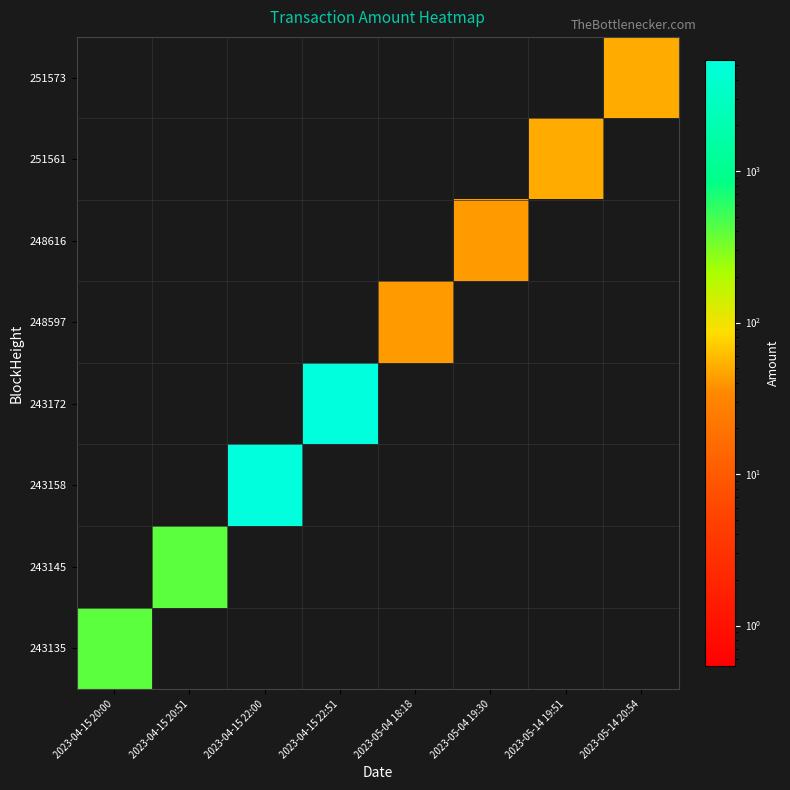

How many data points does each series have?

8